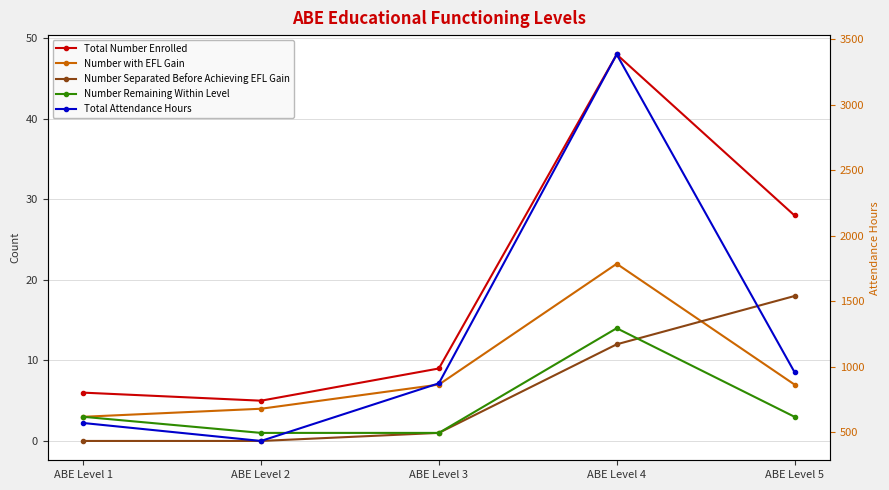

Reading left to right, list all the values displayed in this chart.

Total Number Enrolled: 6	5	9	48	28
Number with EFL Gain: 3	4	7	22	7
Number Separated Before Achieving EFL Gain: 0	0	1	12	18
Number Remaining Within Level: 3	1	1	14	3
Total Attendance Hours: 571	434	874	3384	959